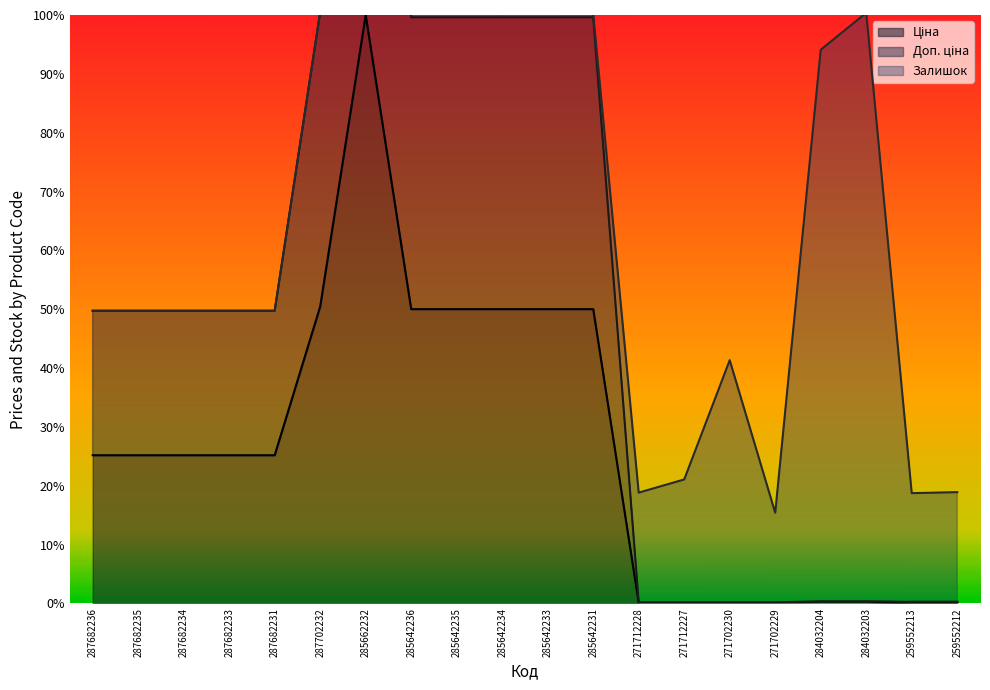

At which category does Доп. ціна reach its first local peak?

285662232